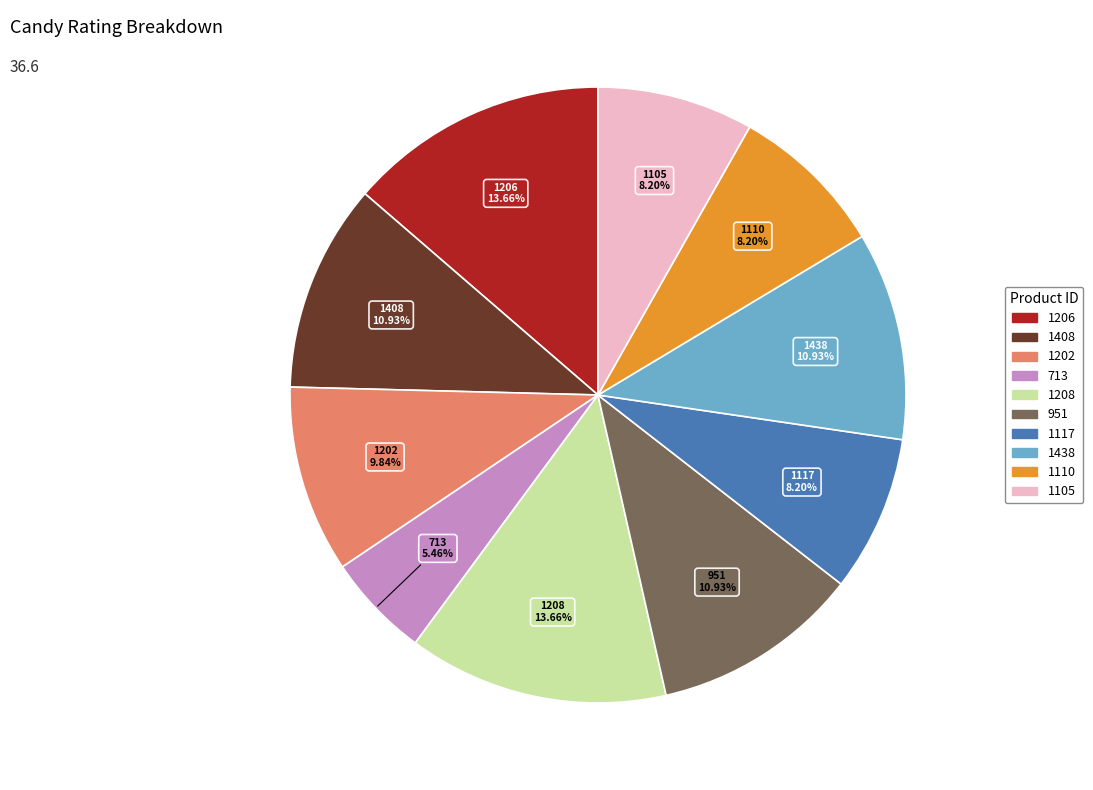

What percentage do 1206 and 1110 together represent?

21.9%